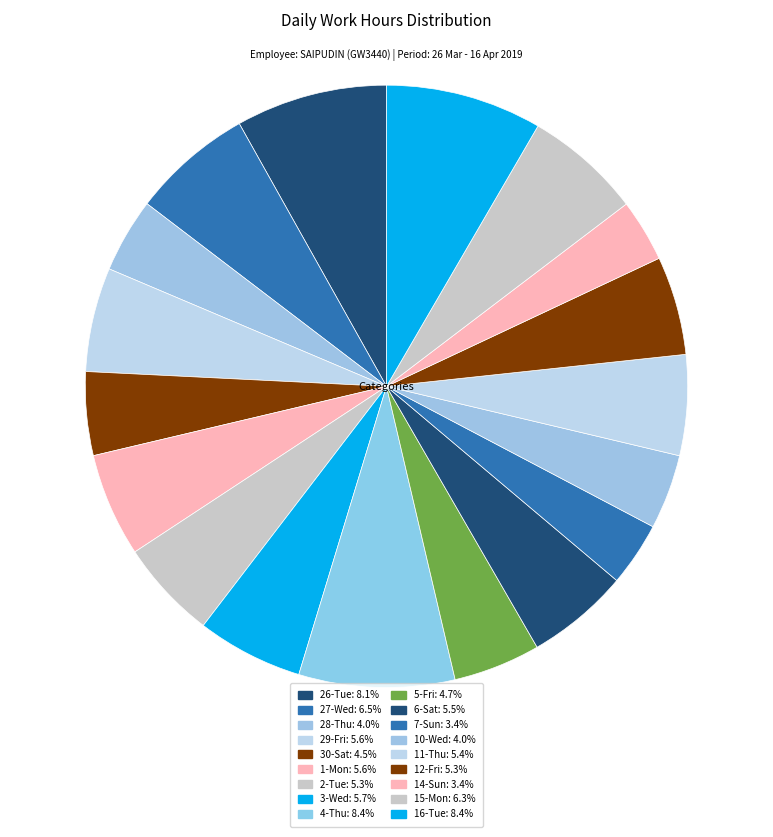

Is 14-Sun the majority of the pie?

No